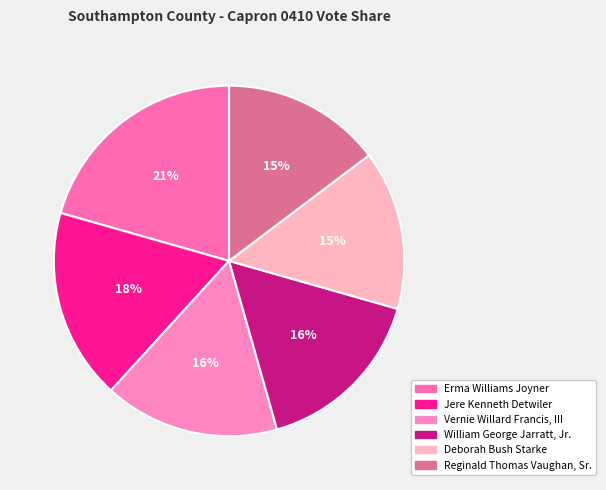

Combined, do Jere Kenneth Detwiler and Deborah Bush Starke account for over 50%?

No